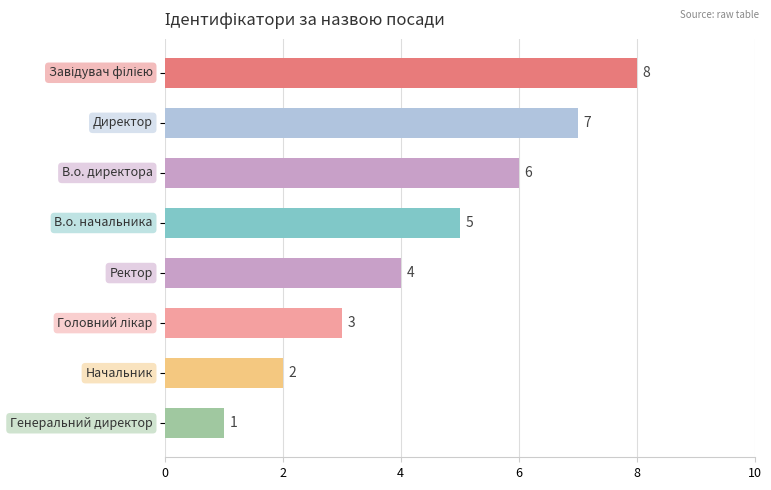

What is the maximum value shown in the chart?

8